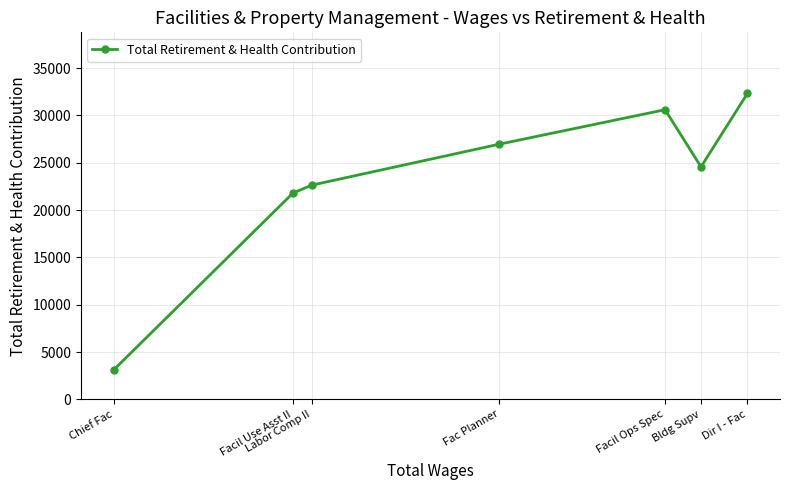

Reading left to right, list all the values displayed in this chart.

Chief Fac=3105	Facil Use Asst II=21805	Labor Comp II=22641	Fac Planner=26964	Facil Ops Spec=30606	Bldg Supv=24568	Dir I - Fac=32320